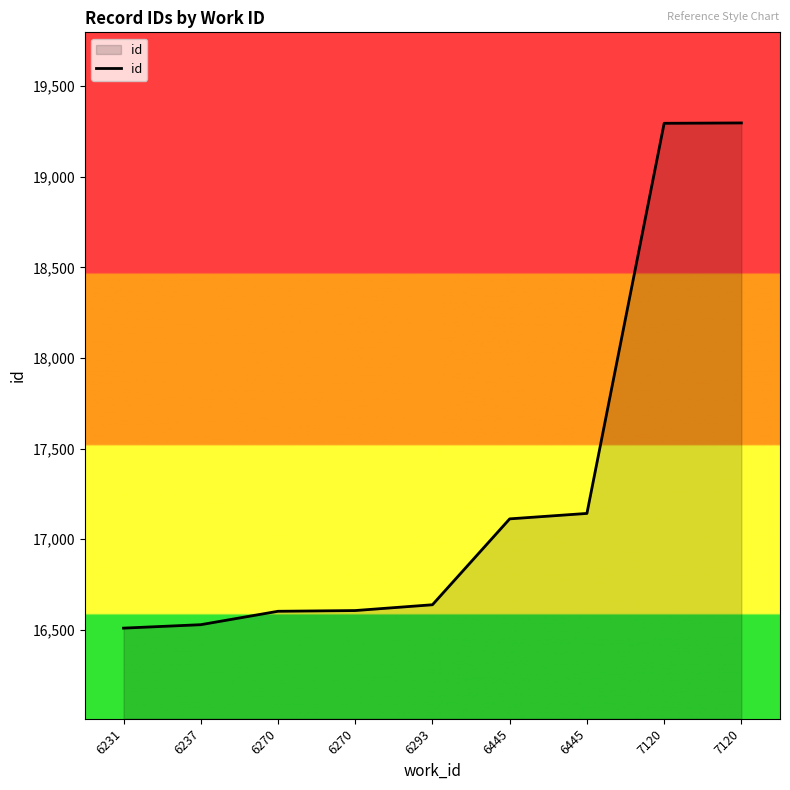

How many lines are shown in the chart?

1